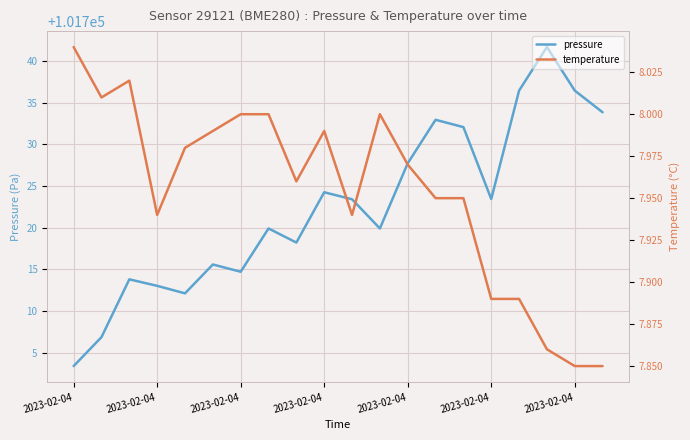

What is the smallest value displayed?

7.8